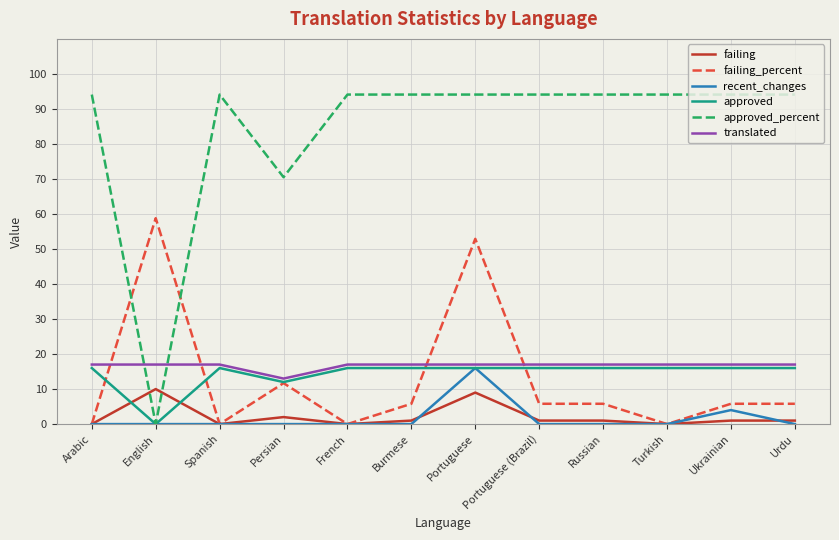

At which category is the sum across all series the highest?

Portuguese